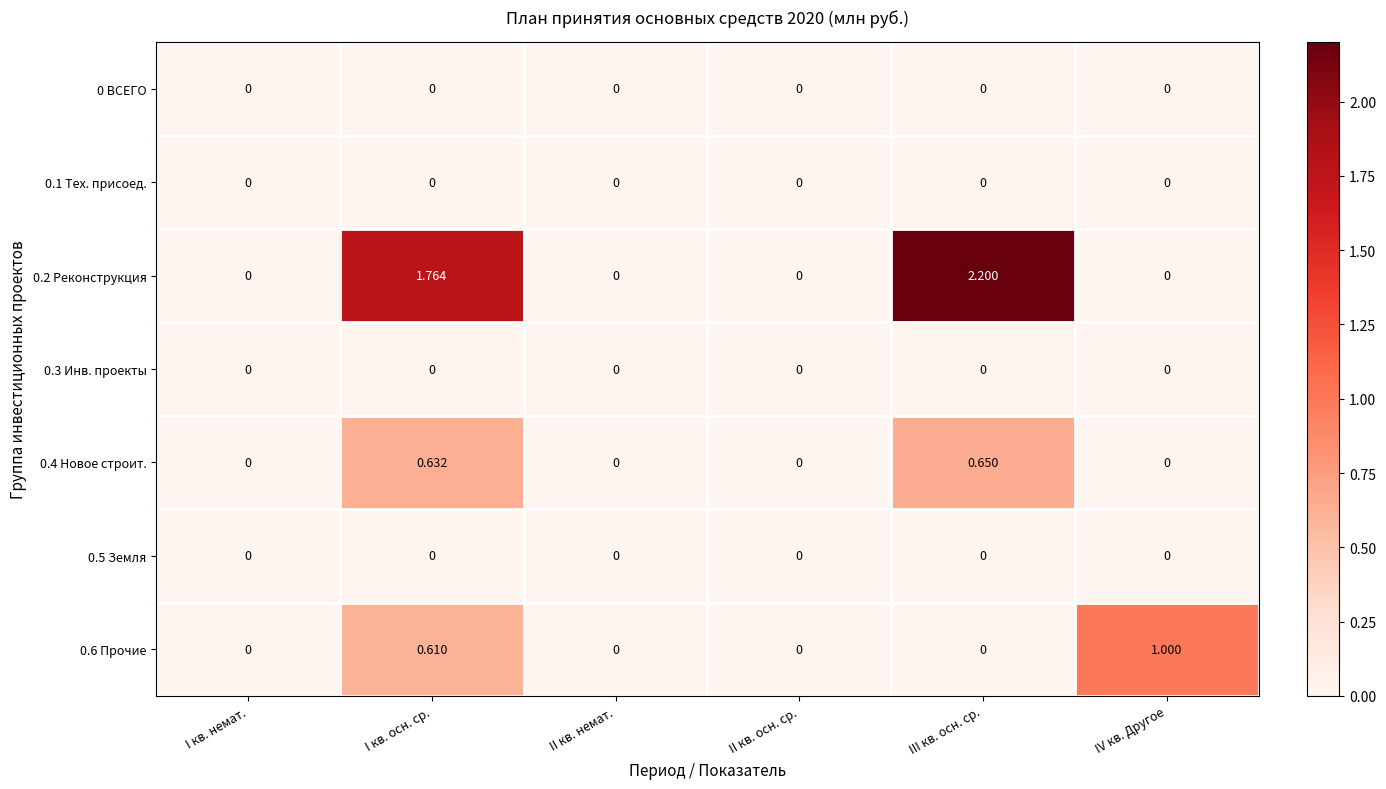

Which series has the widest spread of values?

0.2 Реконструкция